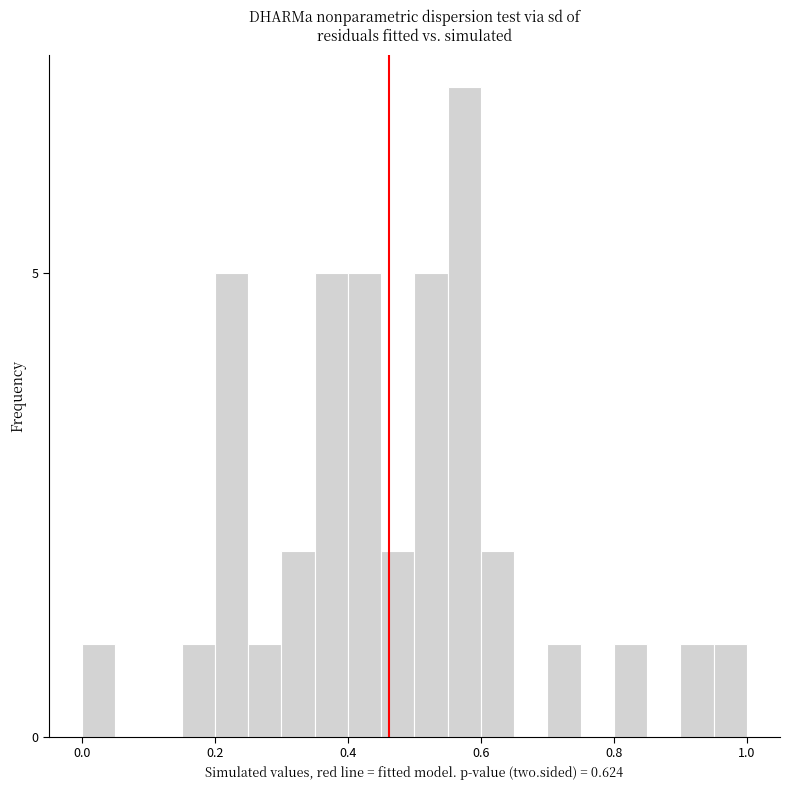

Around what value on the x-axis is the tallest bar? Give the approximate position of its centre, as read against the axis.

0.58